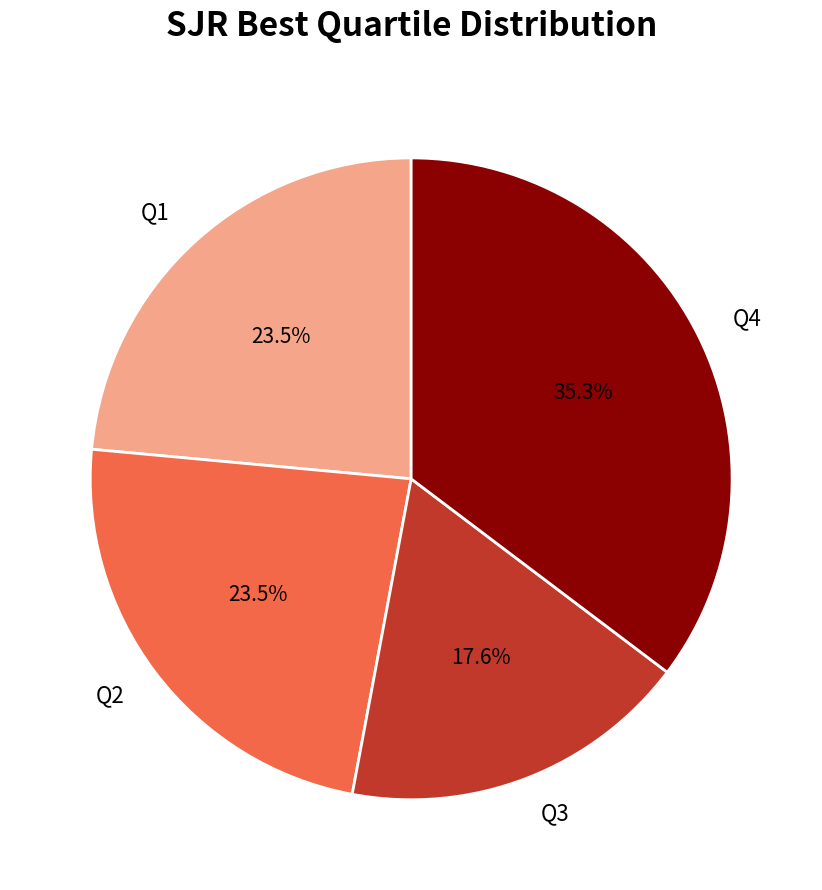

What percentage is NOT represented by Q1?

76.5%